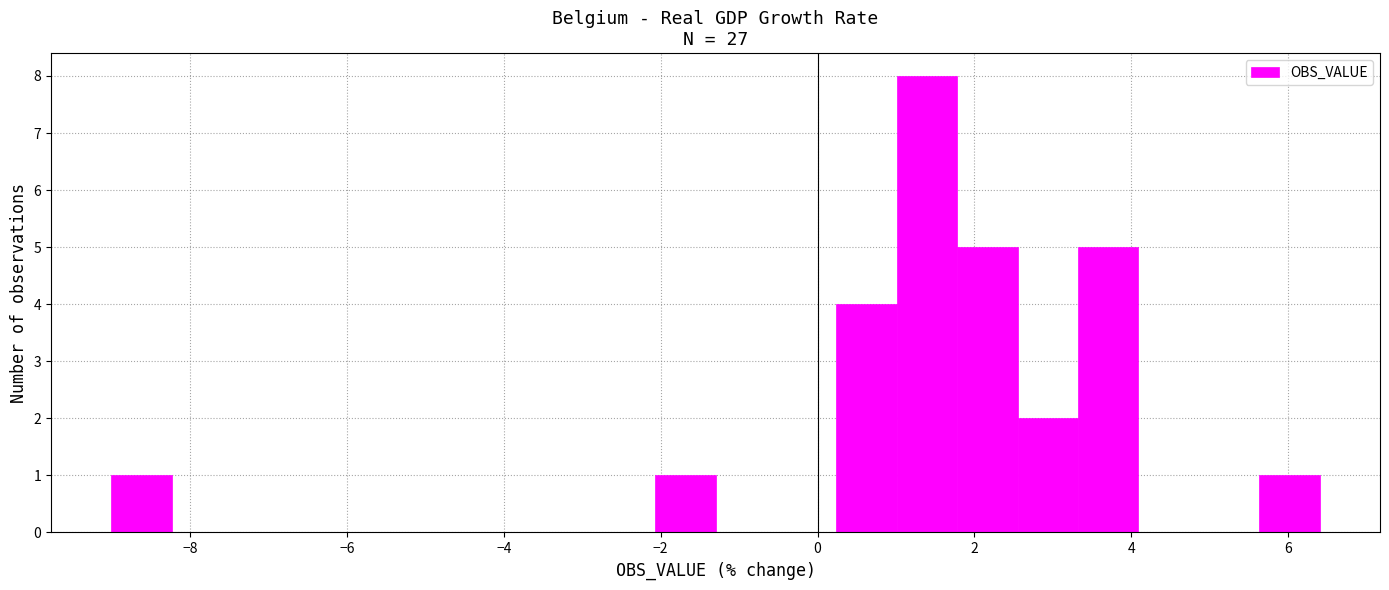

Around what value on the x-axis is the tallest bar? Give the approximate position of its centre, as read against the axis.

1.4